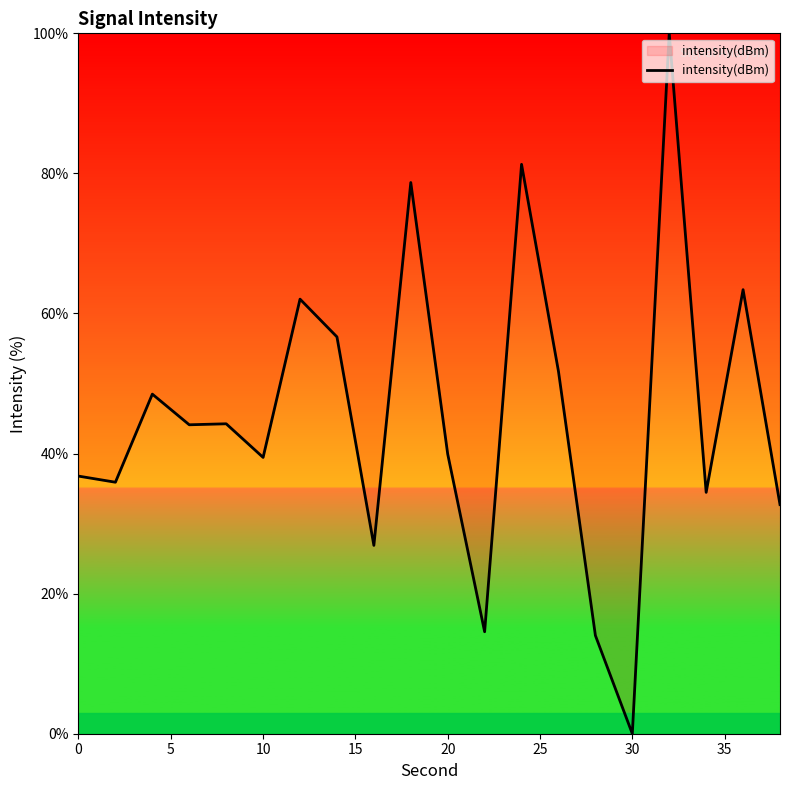

How many lines are shown in the chart?

1